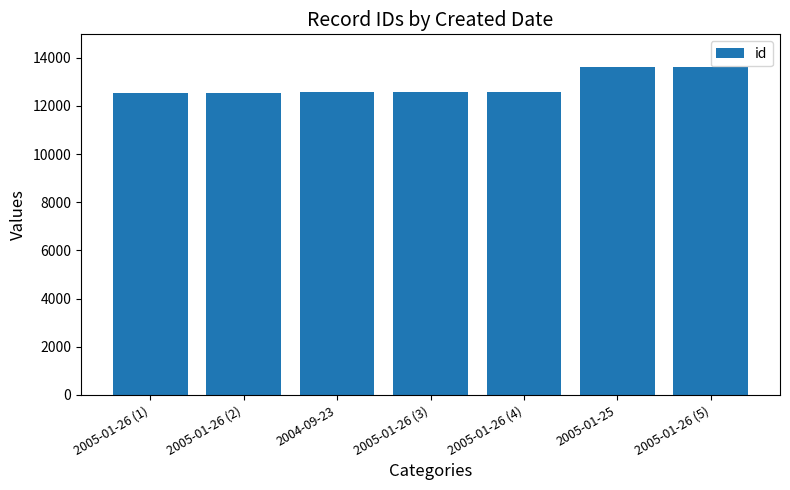

What is the smallest value displayed?

12552